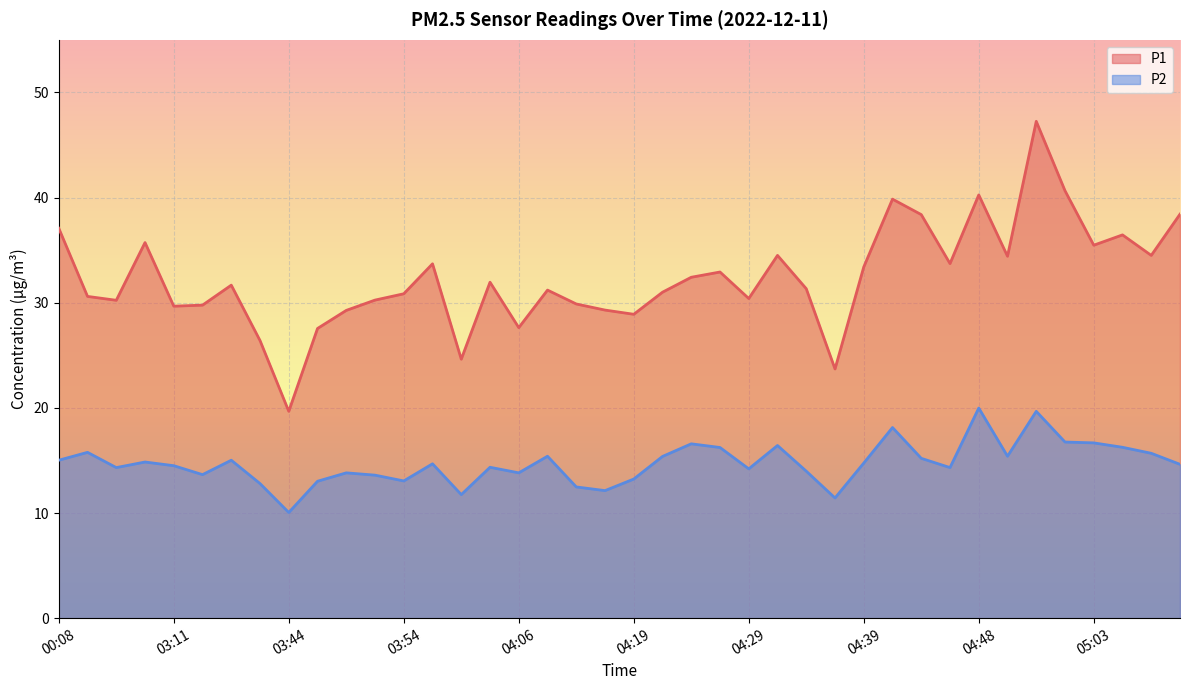

Is the value of P2 at 05:05 greater than the value of P1 at 04:03?

No